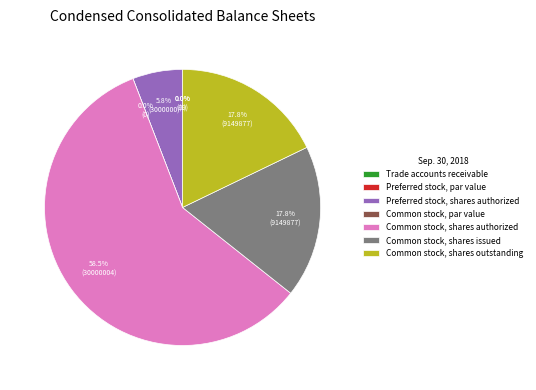

To the nearest percent, what portion does Common stock, shares outstanding represent?

18%